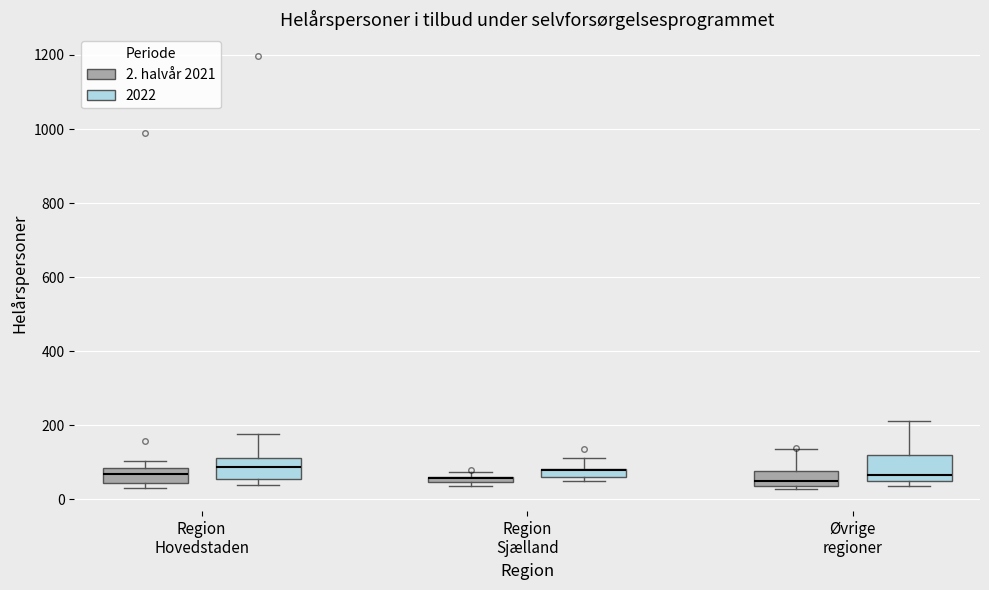

Where does the upper whisker of the box for Øvrige regioner (2. halvår 2021) end on the y-axis? The values are not printed on the chart, so give them approximately, as read against the axis.

140